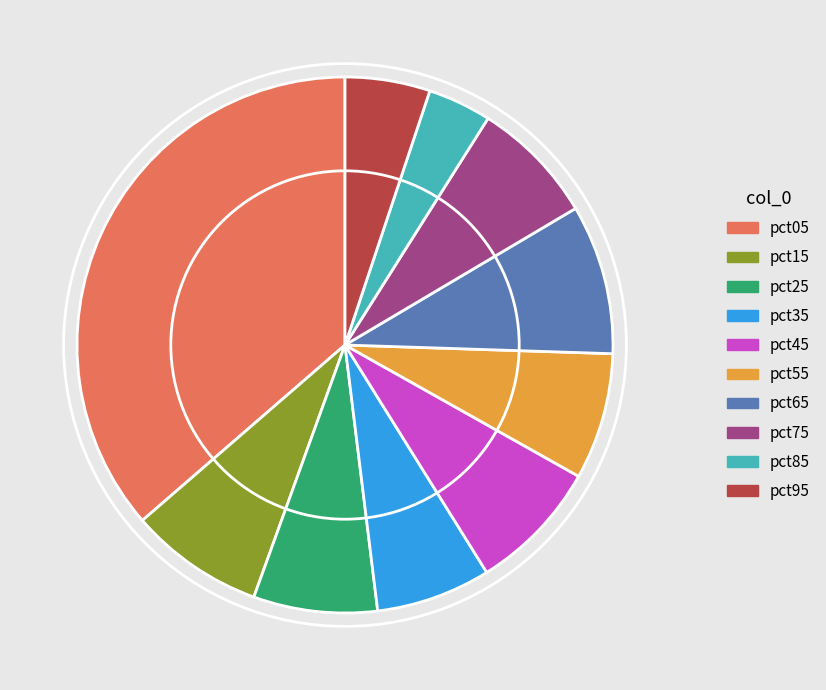

The pct65 slice represents 9% of the pie. True or false?

True